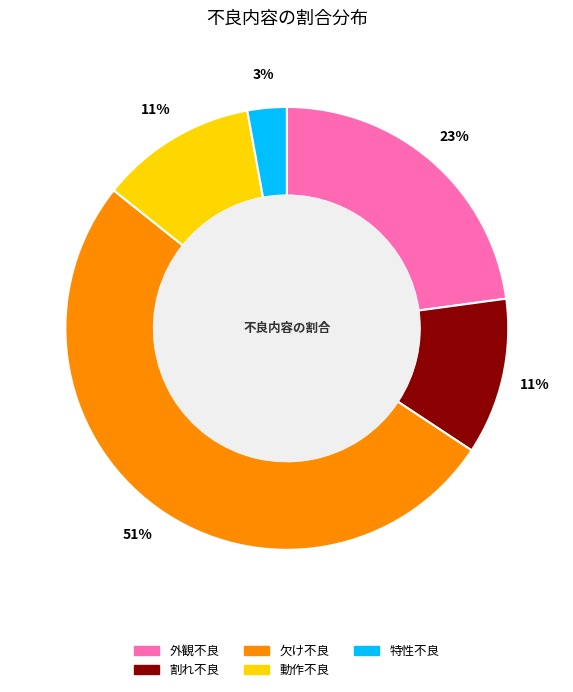

To the nearest percent, what is the average slice percentage?

20%